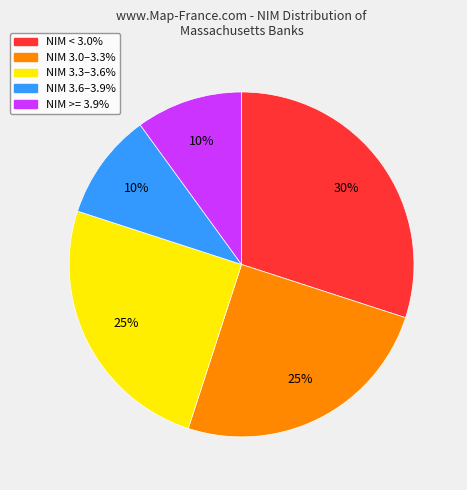

Is there any slice that represents more than half of the pie?

No